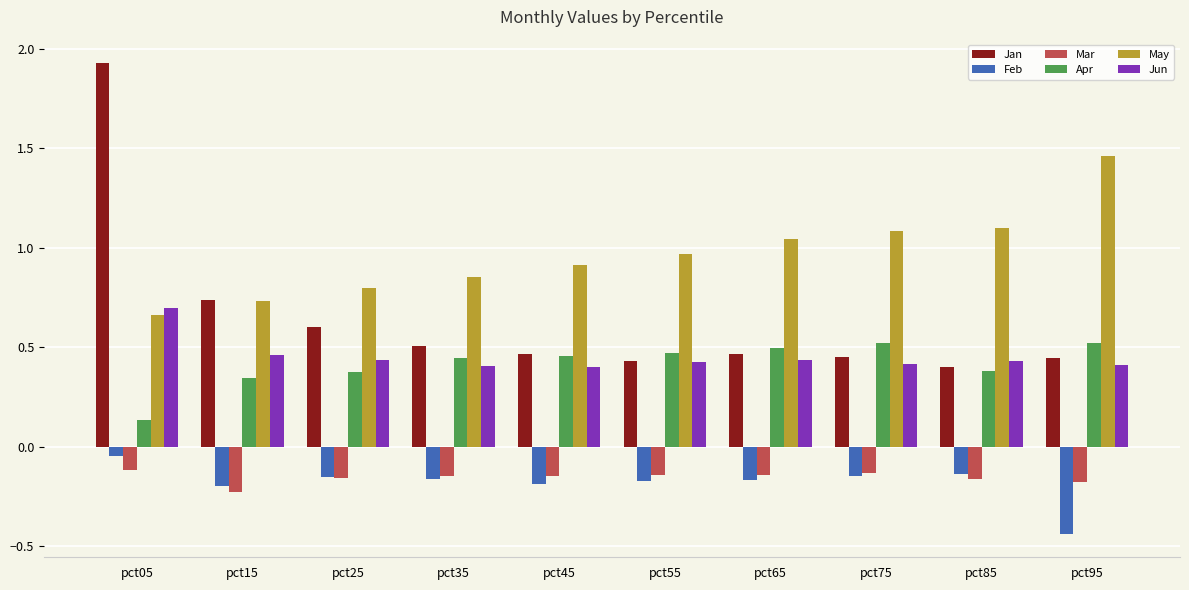

Does the chart contain any negative values?

Yes